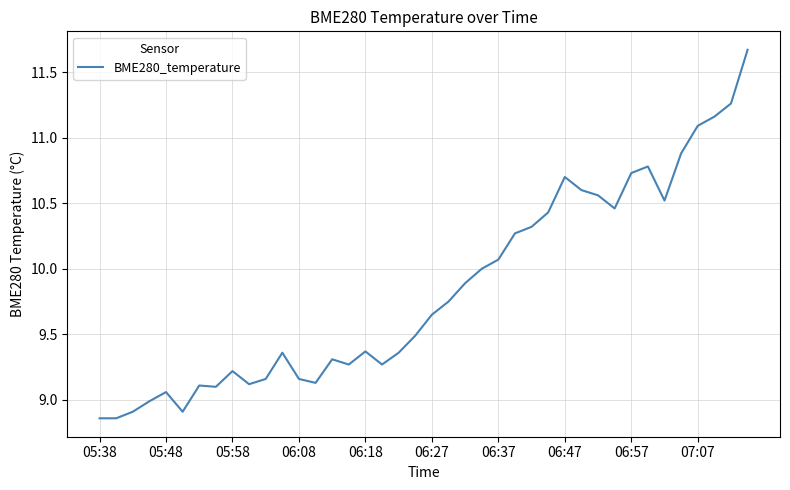

What is the greatest value displayed?

11.7